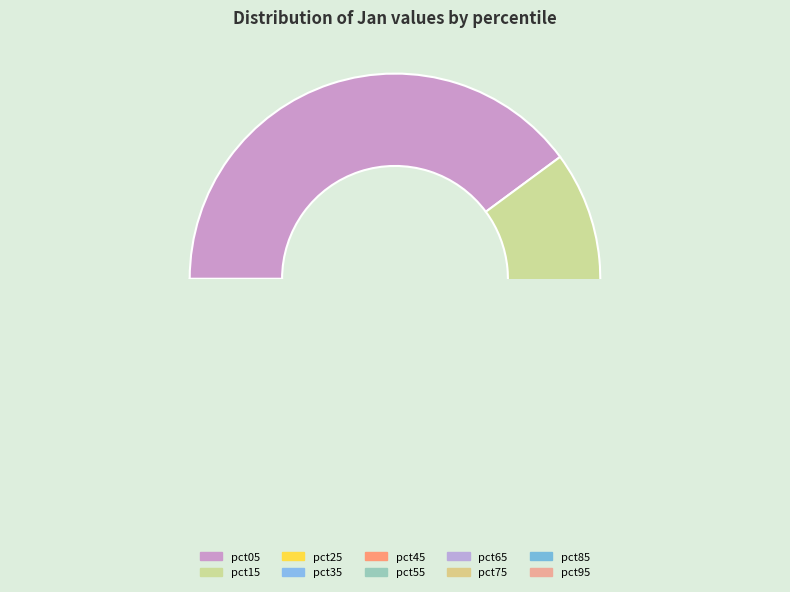

To the nearest percent, what percentage of the pie is pct95?

3%